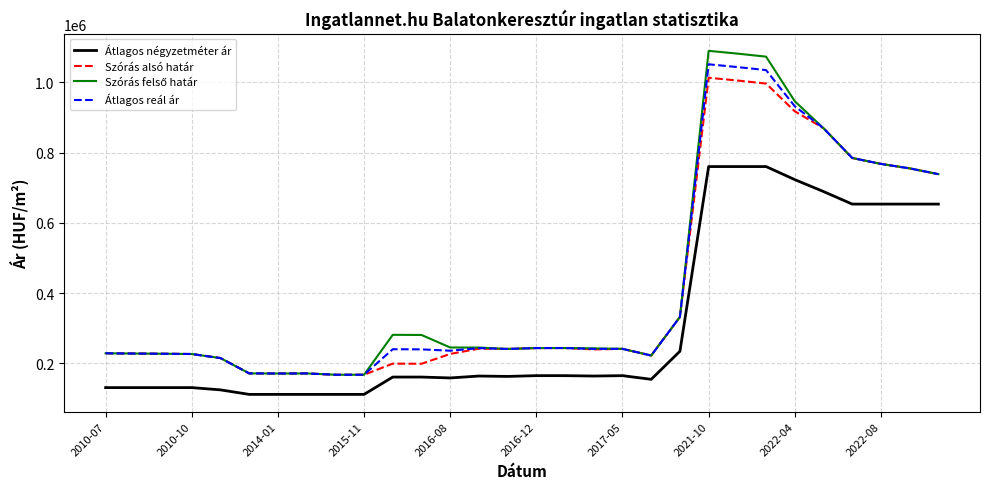

What is the smallest value displayed?

111627